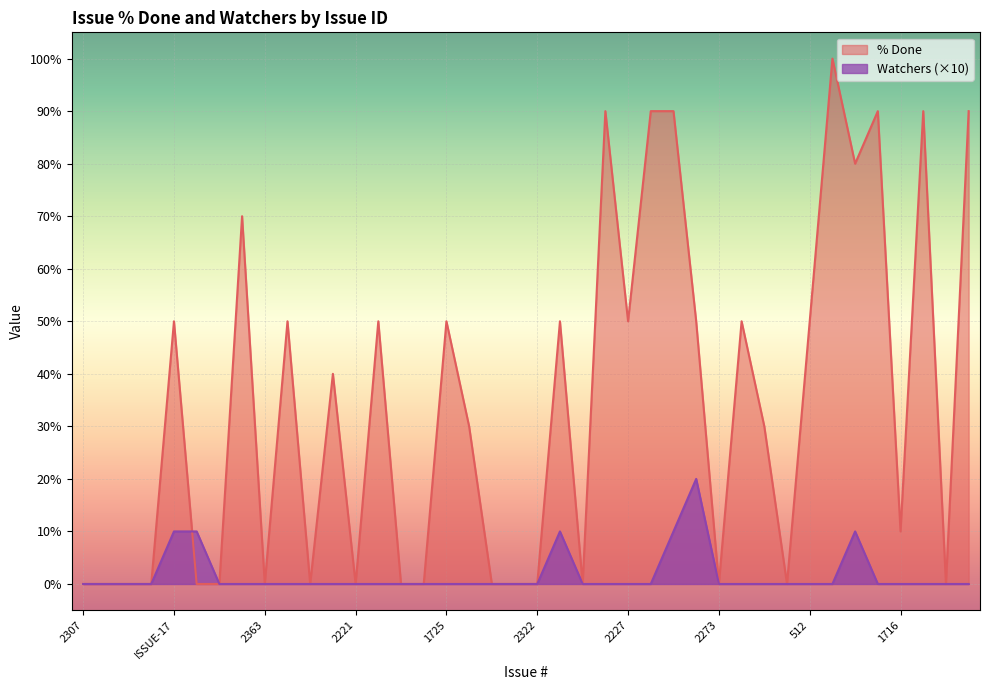

What is the difference between the maximum and second lowest values in the % Done series?

100